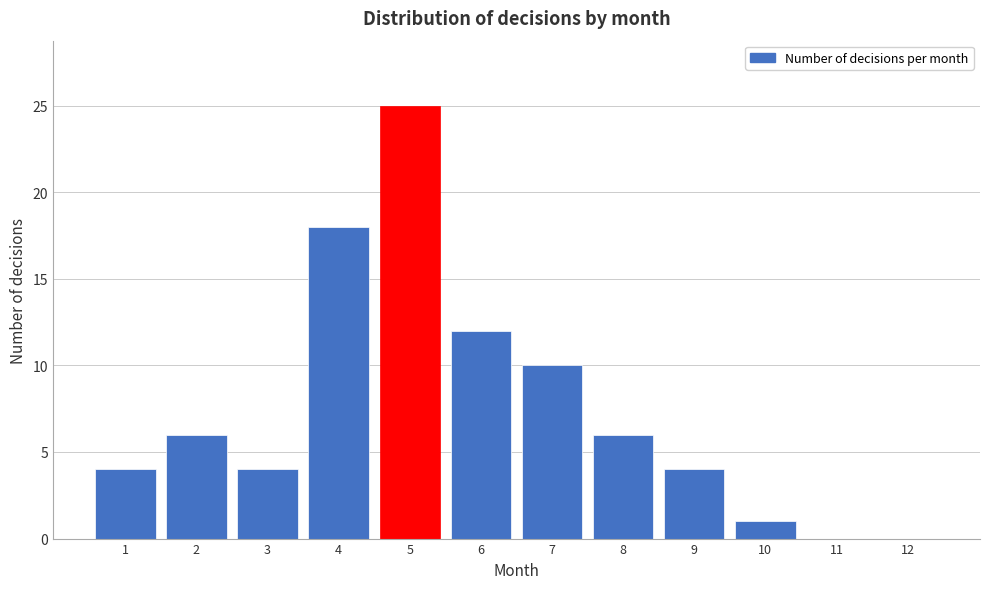

Reading right to left, list all the values displayed in this chart.

12=0	11=0	10=1	9=4	8=6	7=10	6=12	5=25	4=18	3=4	2=6	1=4